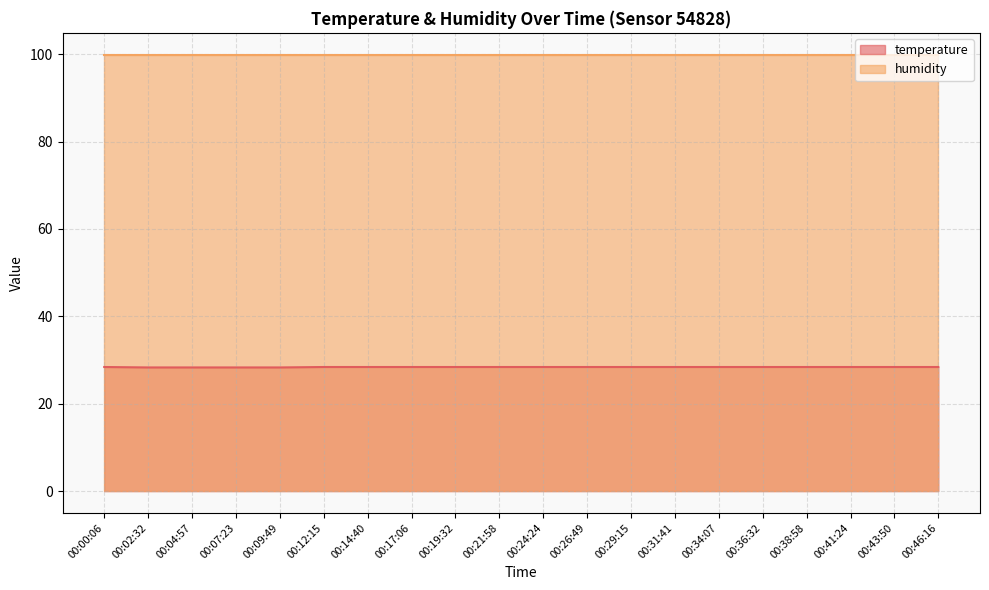

What is the difference between the maximum and second lowest values?

0.1